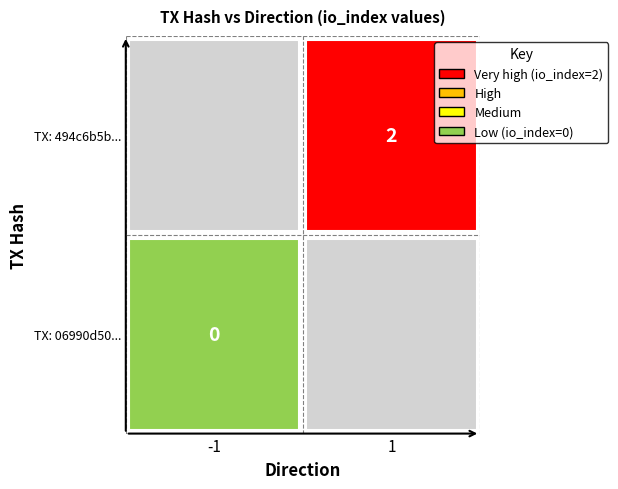

What is the sum of the 06990d50935d85deb1ed9c5365dfb79acc28a1e values at io_index and direction?

-1